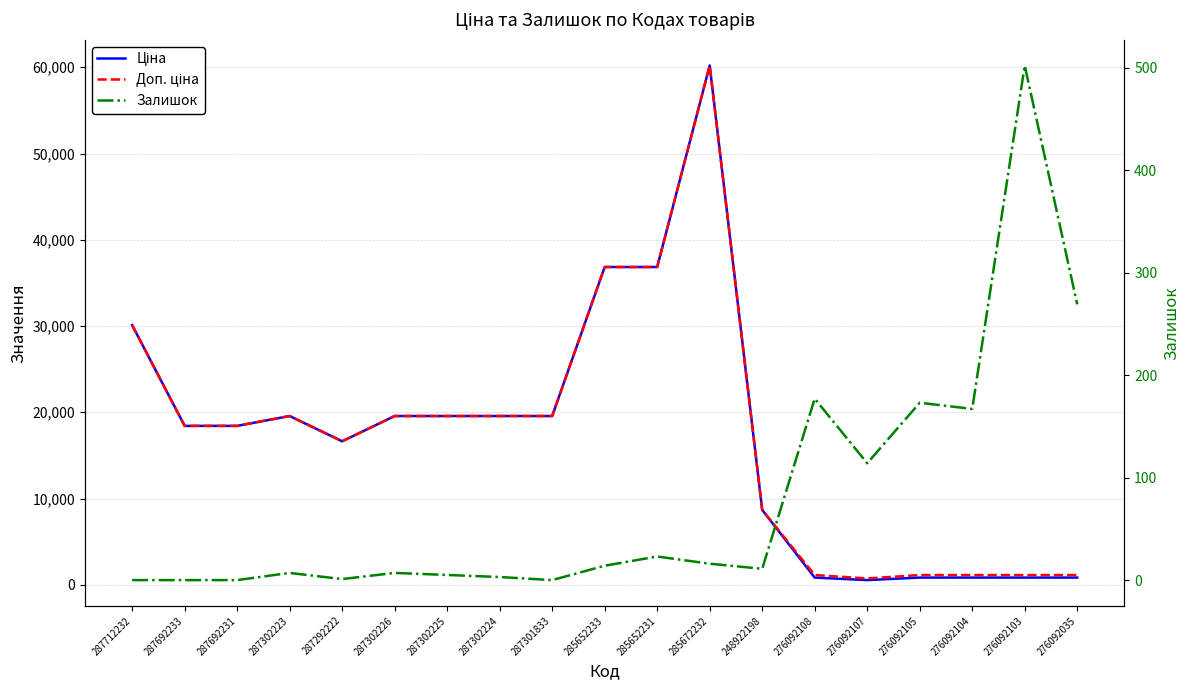

What is the difference between the highest and lowest values at 285672232?

60189.6